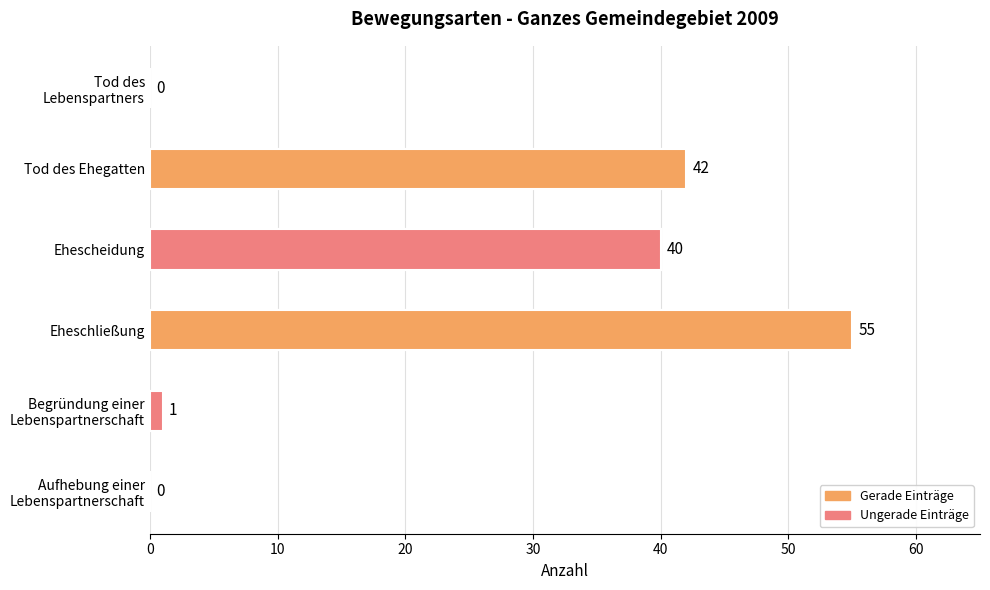

Which has a higher value, Eheschließung or Aufhebung einer
Lebenspartnerschaft?

Eheschließung